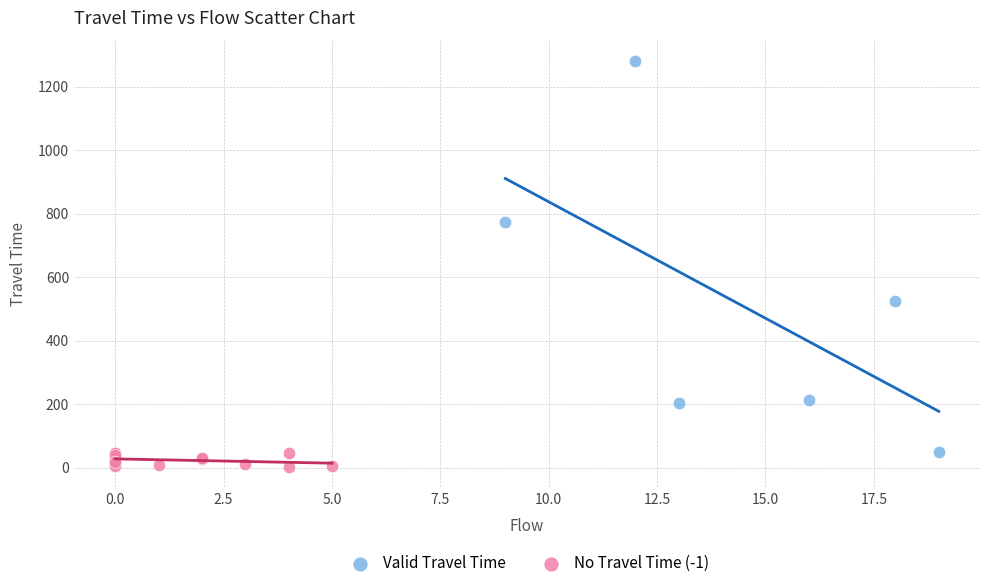

Which series has the largest Y range (max minus min)?

Valid Travel Time